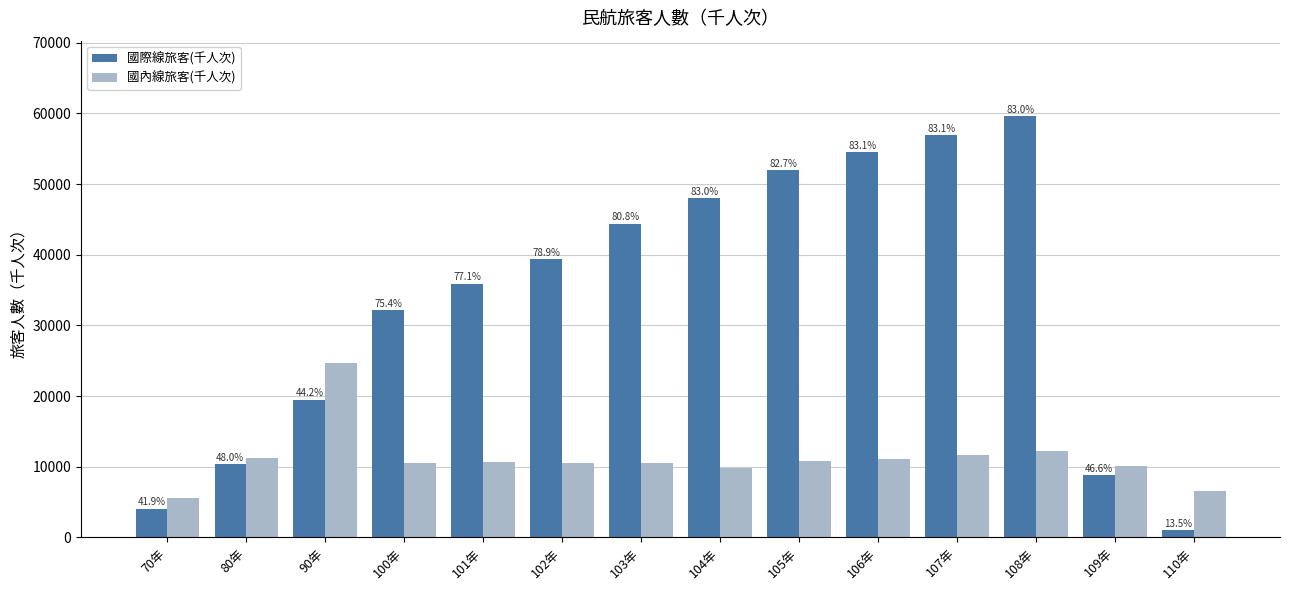

Which has a higher value, 100年 or 110年?

100年